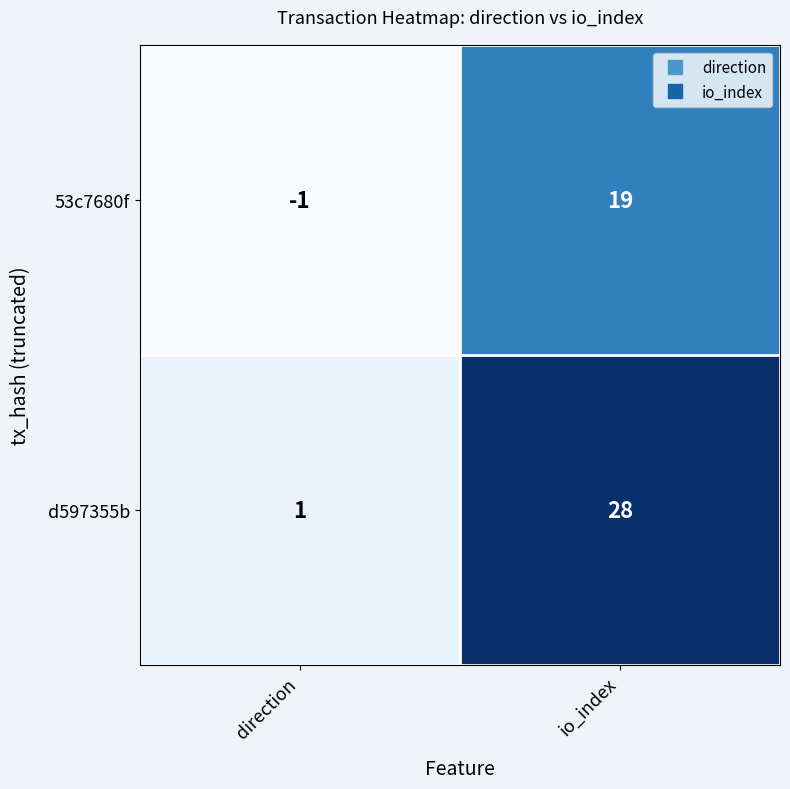

What is the greatest value displayed?

28